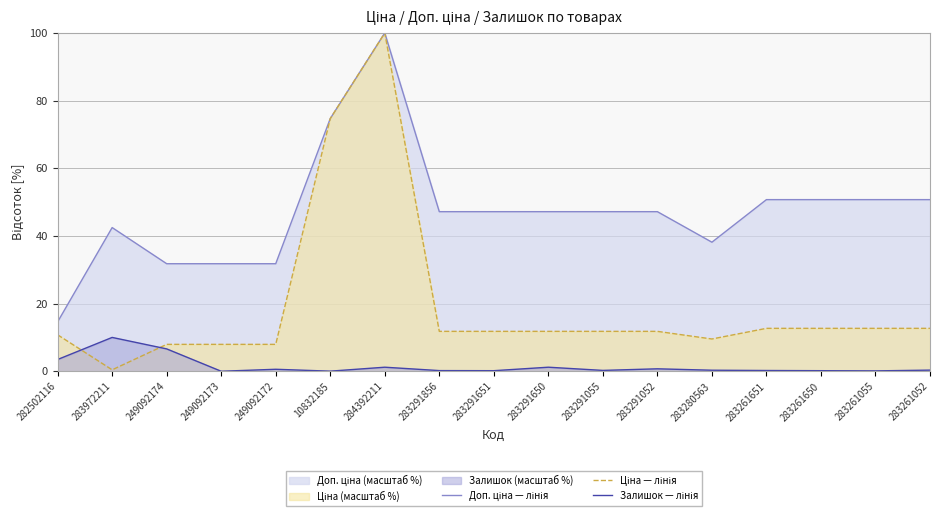

How many lines are shown in the chart?

3